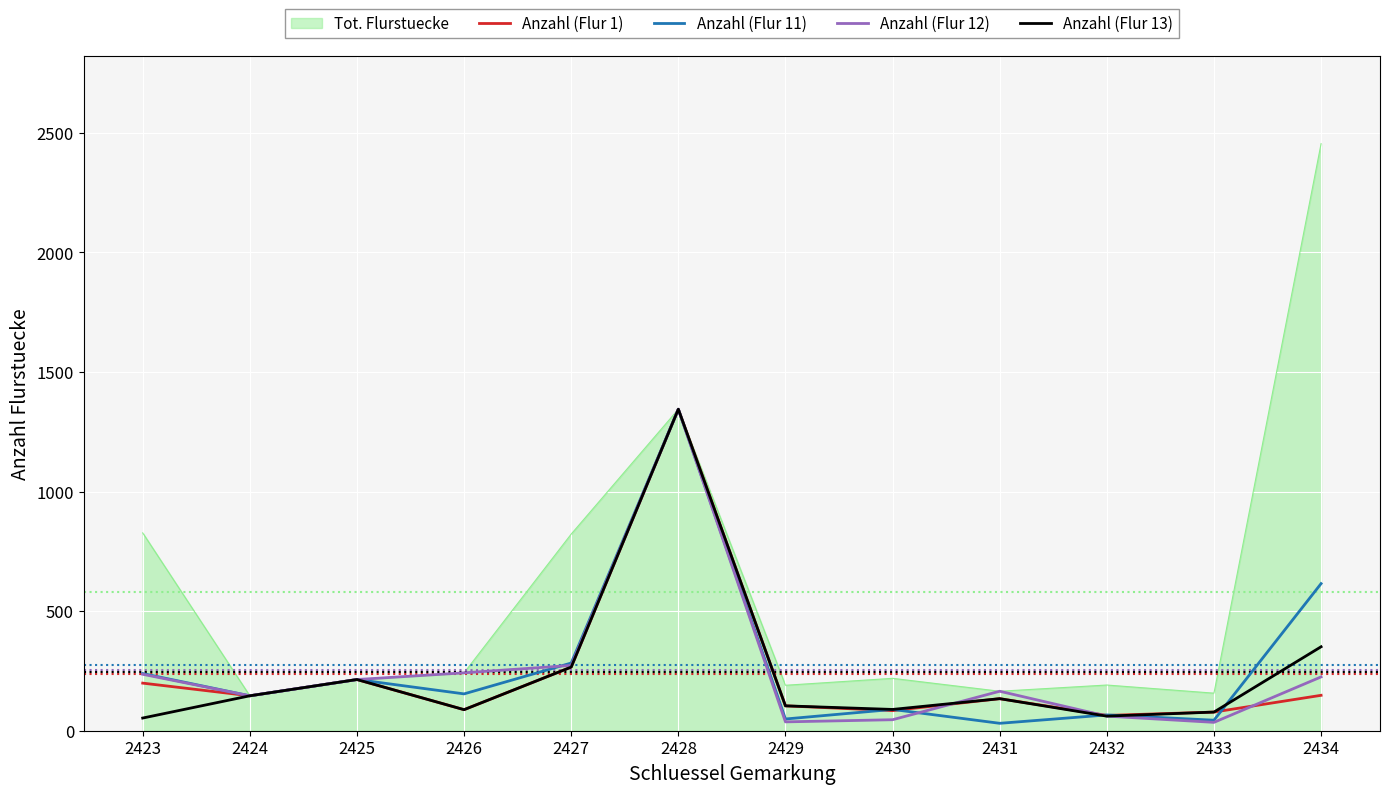

What is the sum of all Anzahl (Flur 13) values?

2928